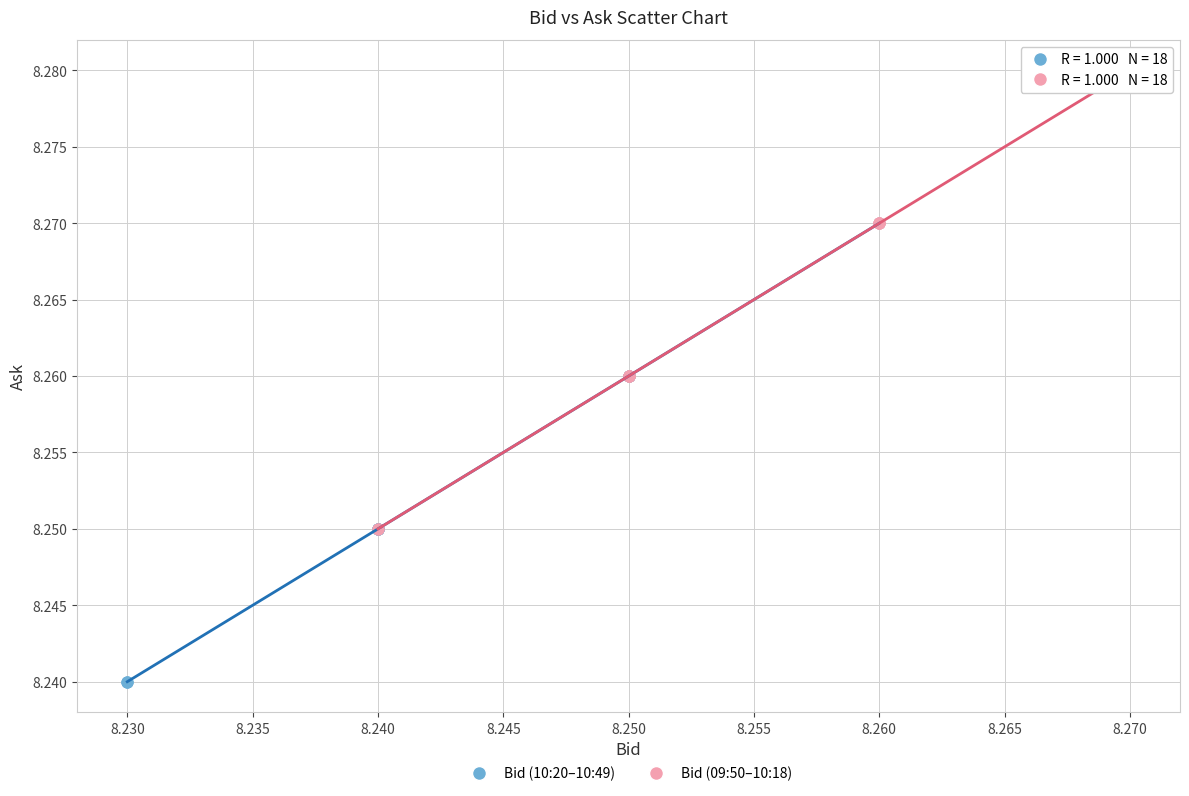

What are all the series names shown in the legend?

Bid (10:20–10:49), Bid (09:50–10:18)